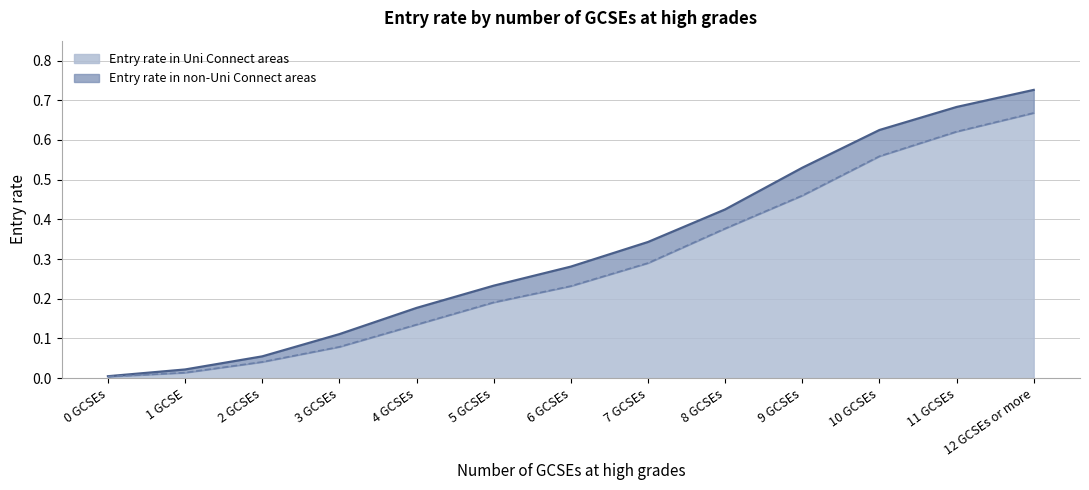

True or false: Entry rate in non-Uni Connect areas and Entry rate in Uni Connect areas cross at least once.

False